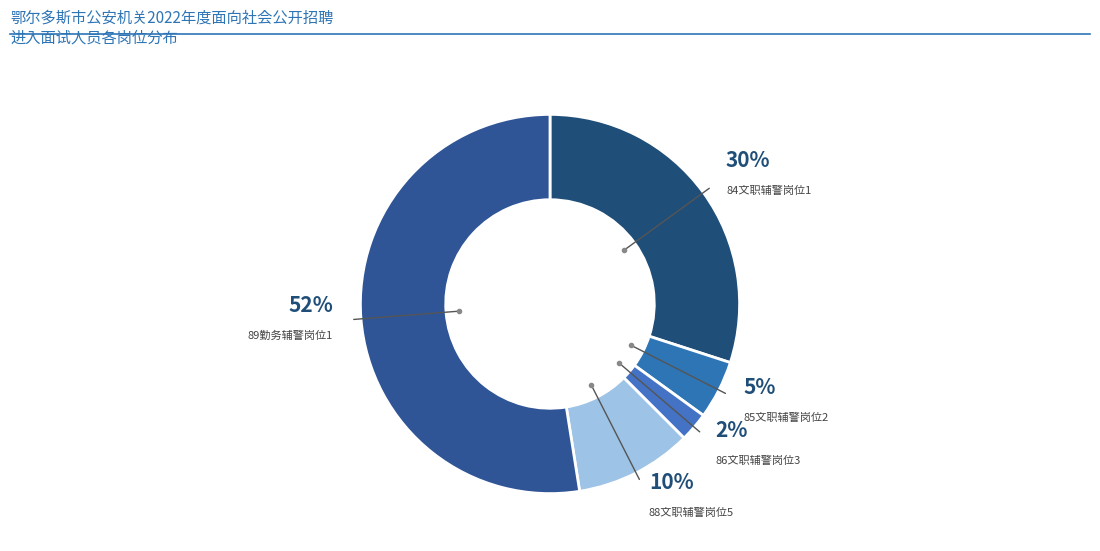

How many slices are in this pie chart?

5